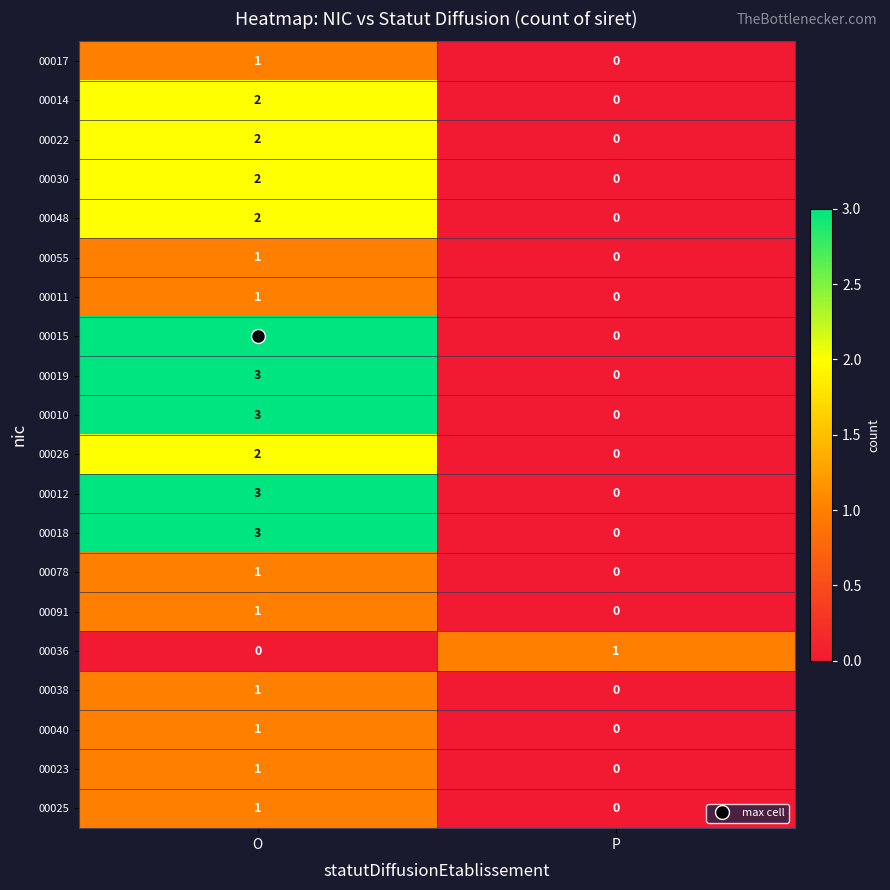

True or false: 00025 has a value of 0 at P.

True